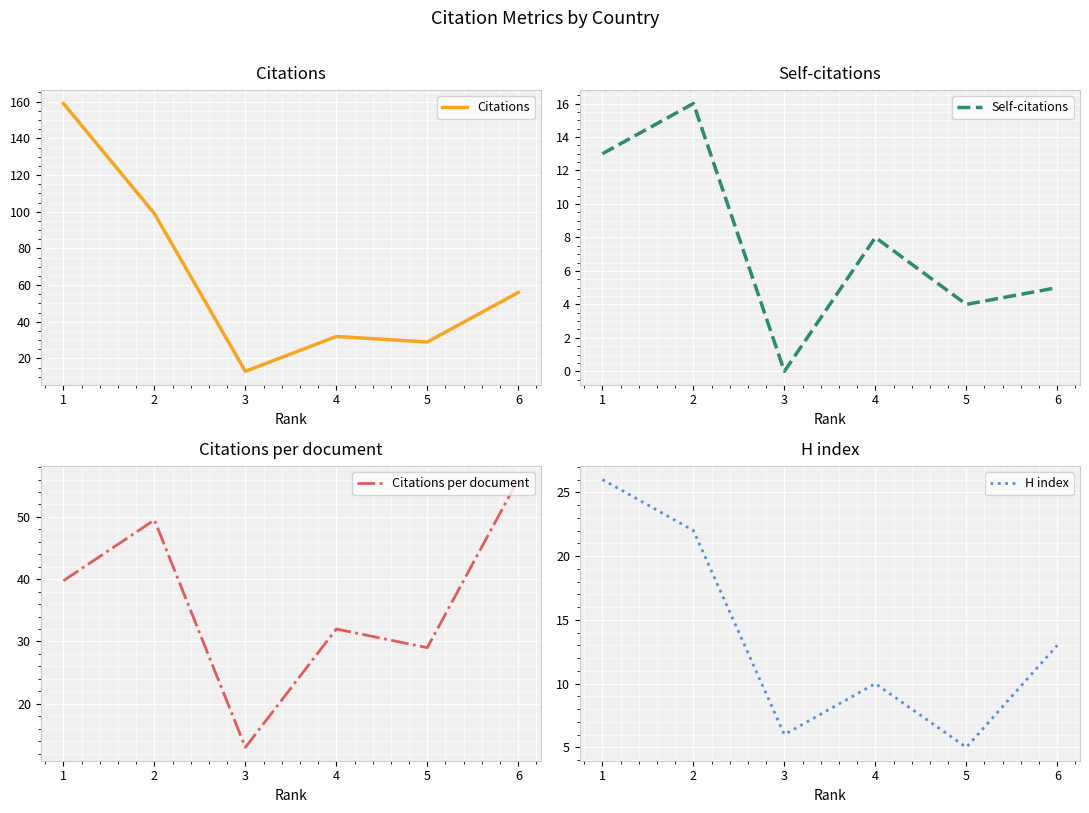

Which series has the widest spread of values?

Citations